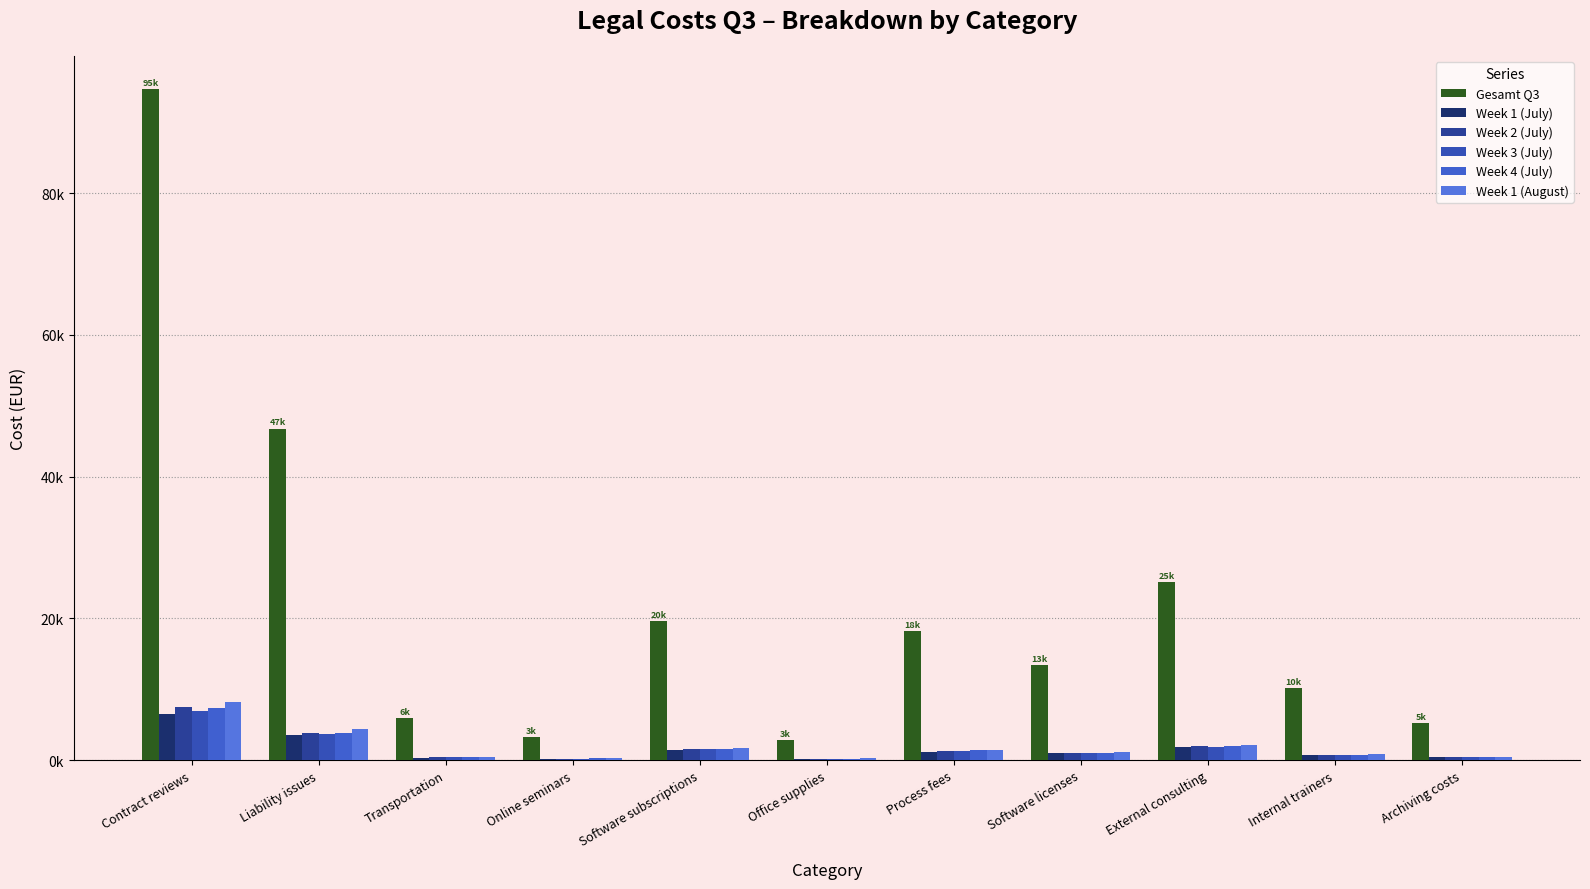

Which series has the widest spread of values?

Gesamt Q3